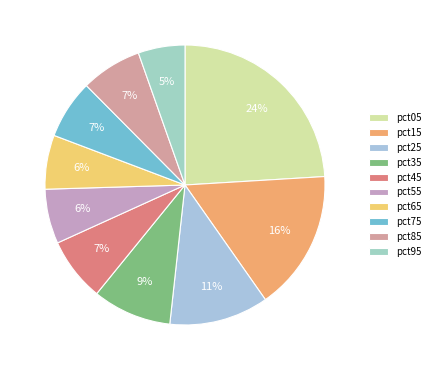

The pct55 slice represents 6% of the pie. True or false?

True